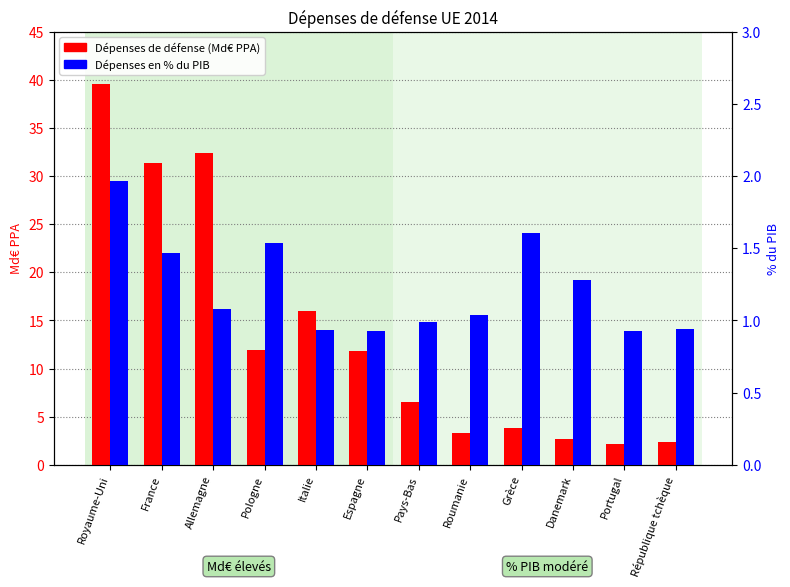

What is the label of the 5th bar from the left?

Italie